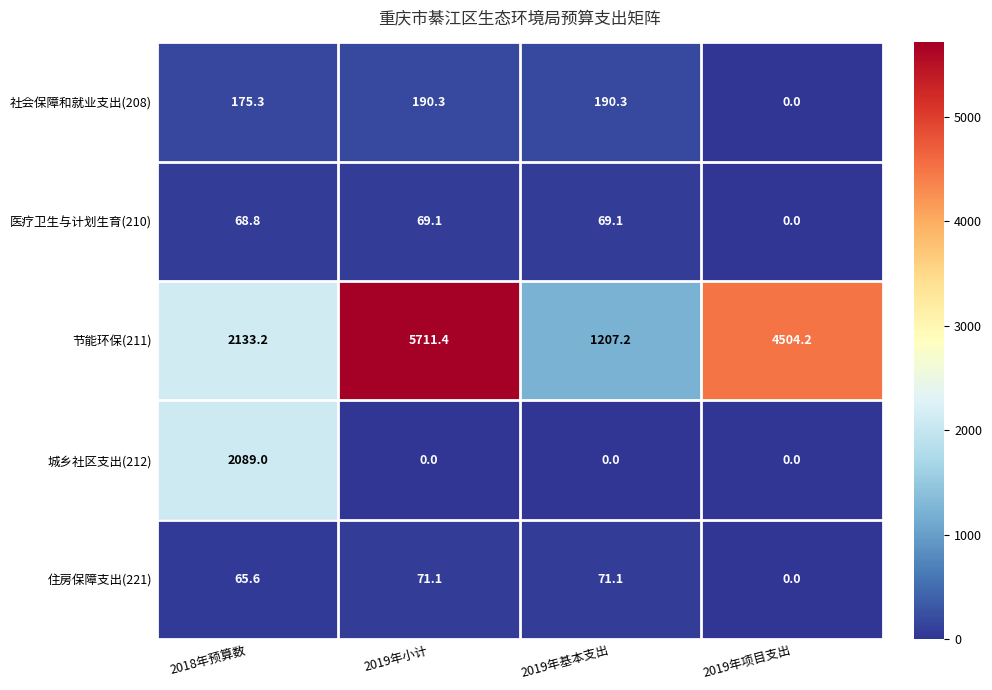

Where is 住房保障支出(221) nearest to the value 35?

2018年预算数